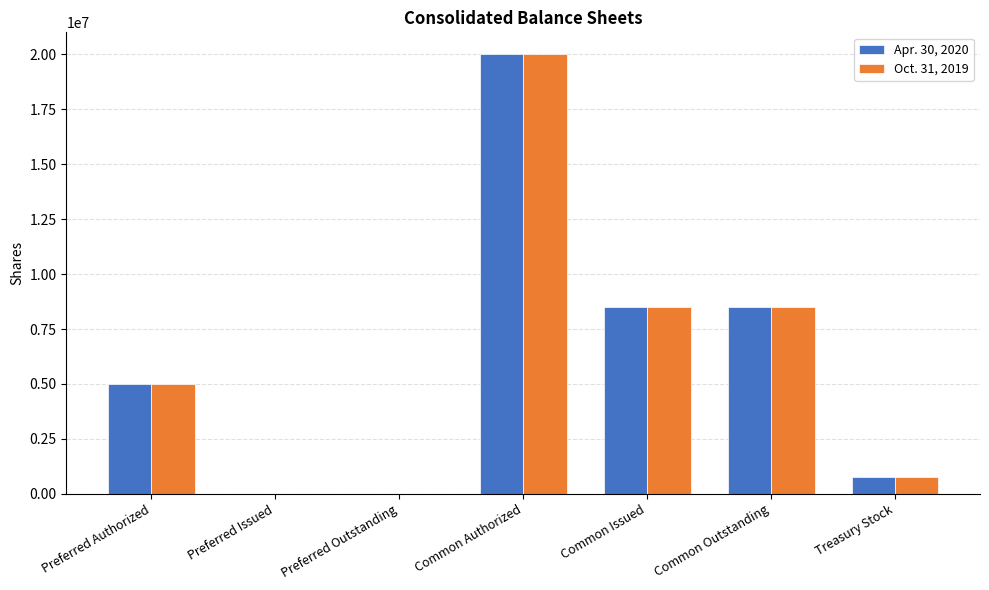

What is the greatest value displayed?

20000000